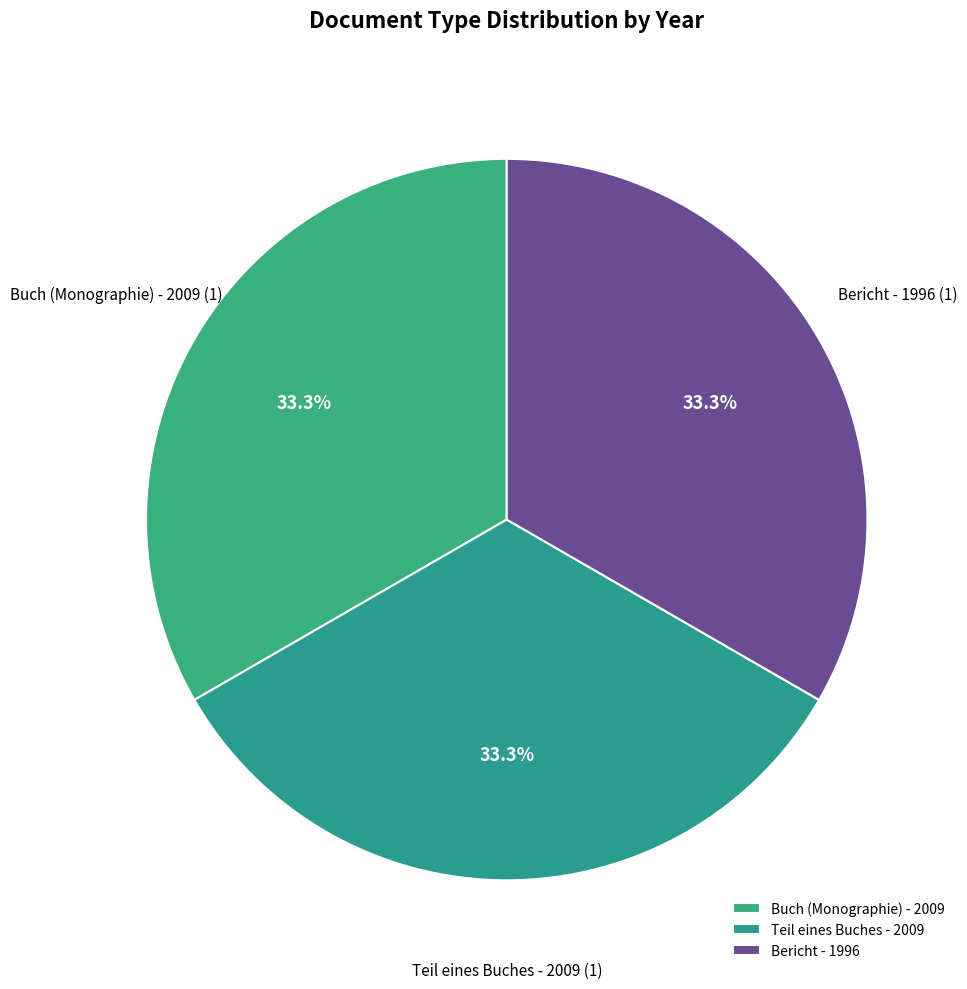

How many segments does this pie chart have?

3